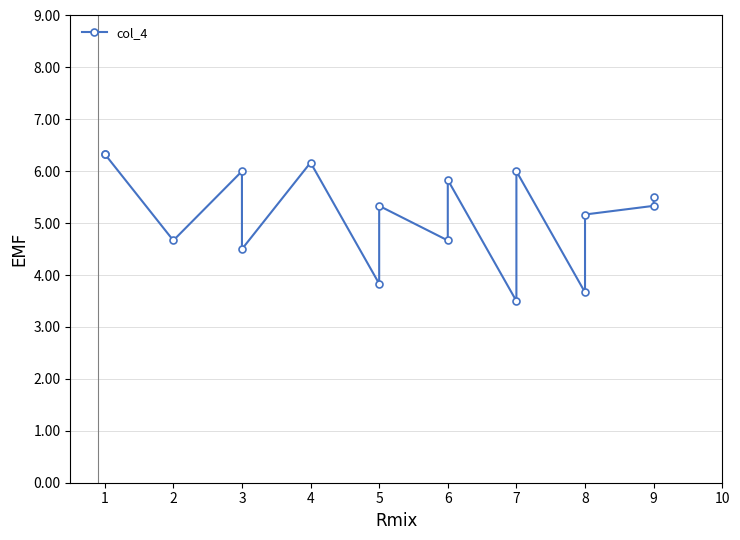

Reading left to right, extract all data points from this chart.

6.3	6.3	4.7	6.0	4.5	6.2	3.8	5.3	4.7	5.8	3.5	6.0	3.7	5.2	5.3	5.5